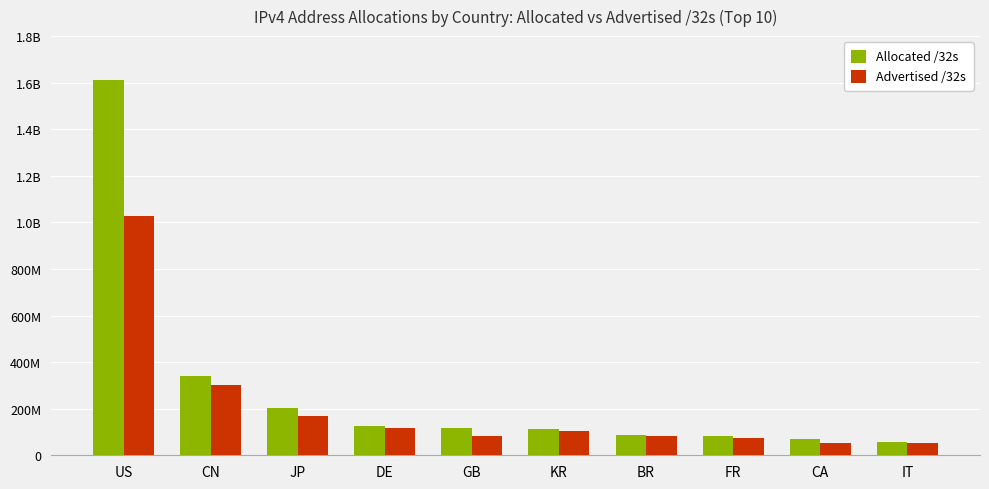

What is the label of the 10th bar from the left?

IT